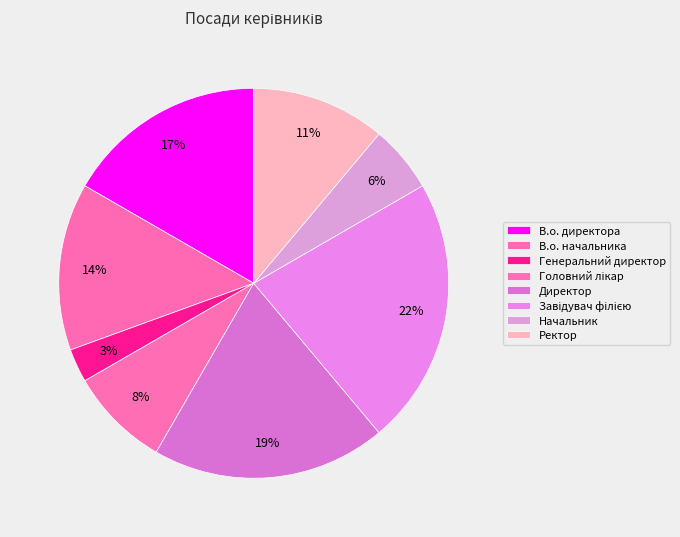

How many segments does this pie chart have?

8